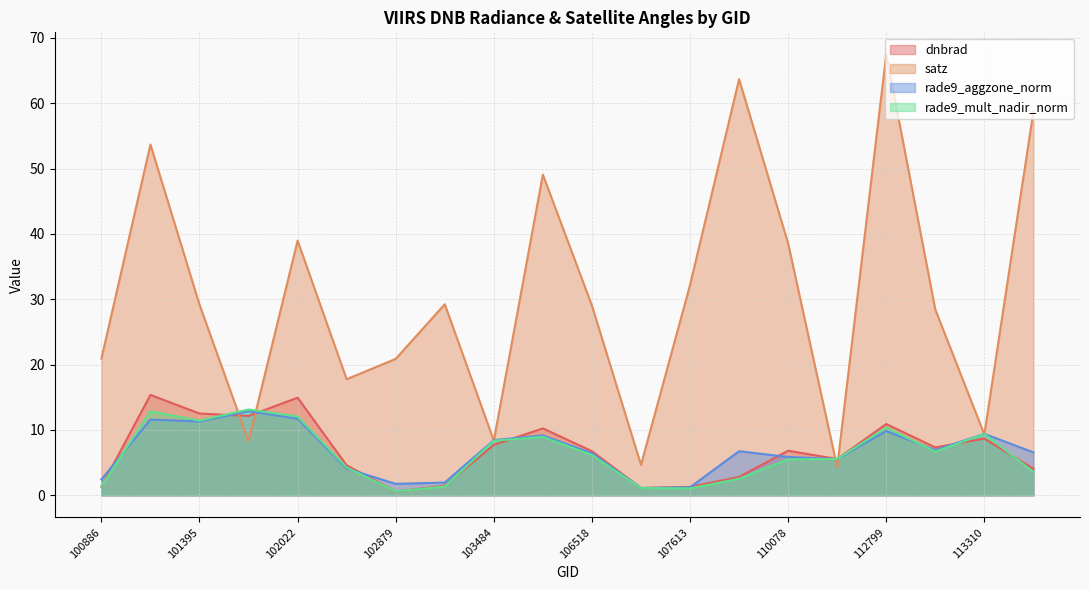

What is the greatest value displayed?

67.5